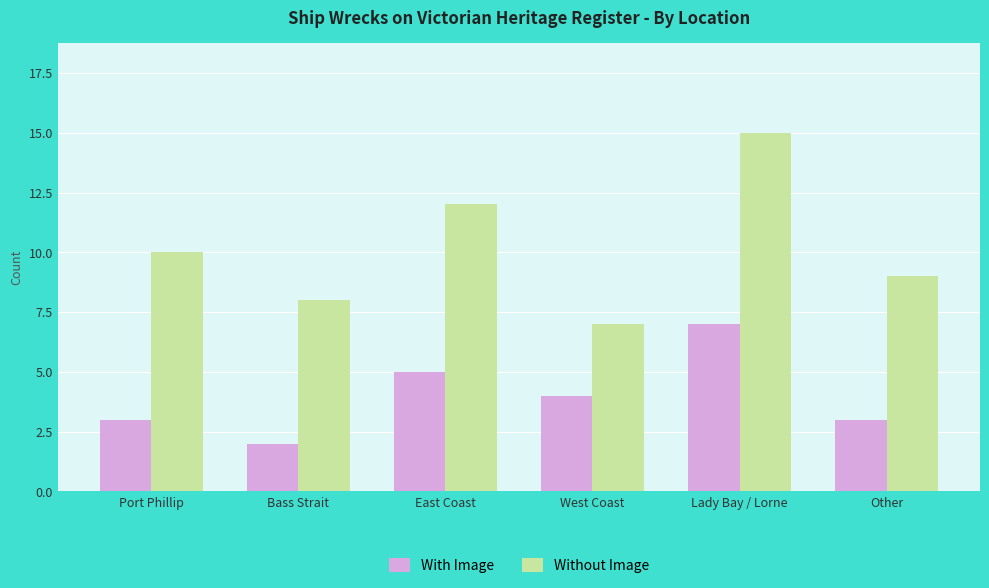

The value of With Image at Other is 3. True or false?

True